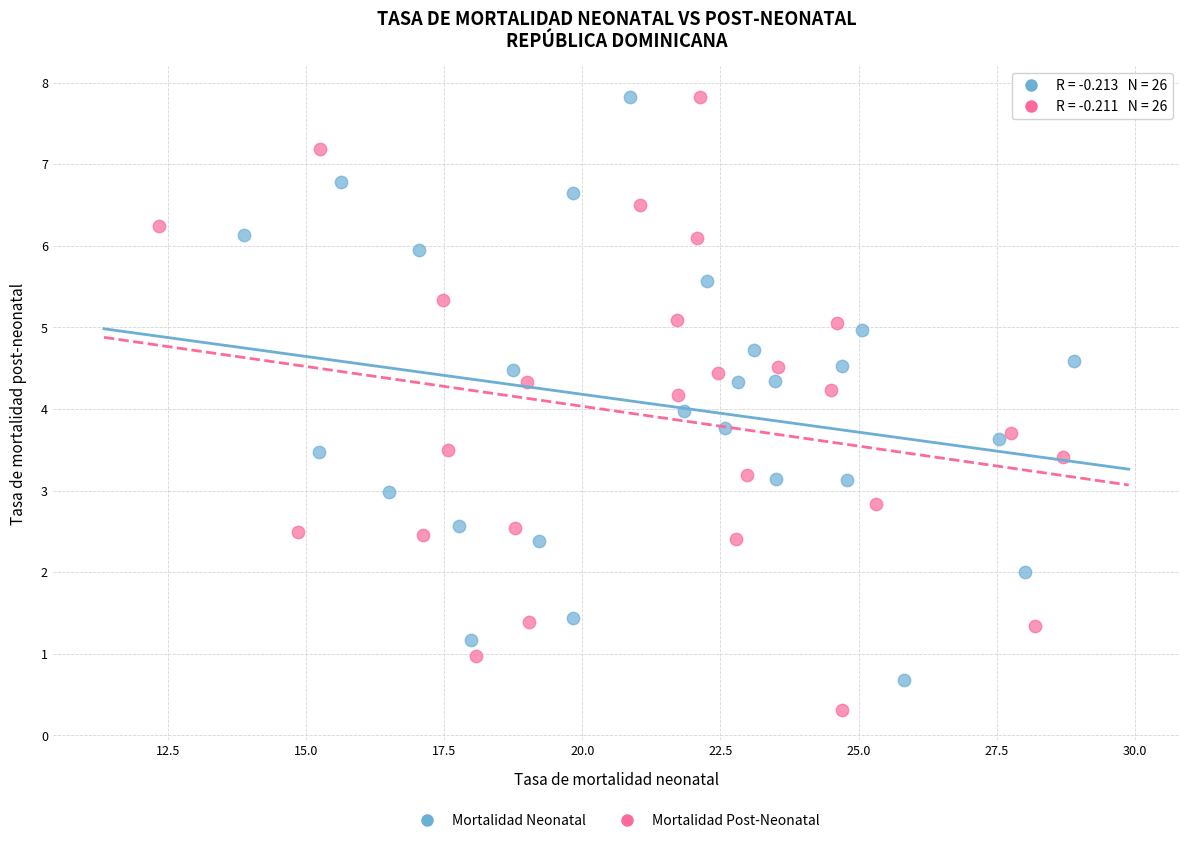

Which series has the widest spread of Y values?

Mortalidad Post-Neonatal